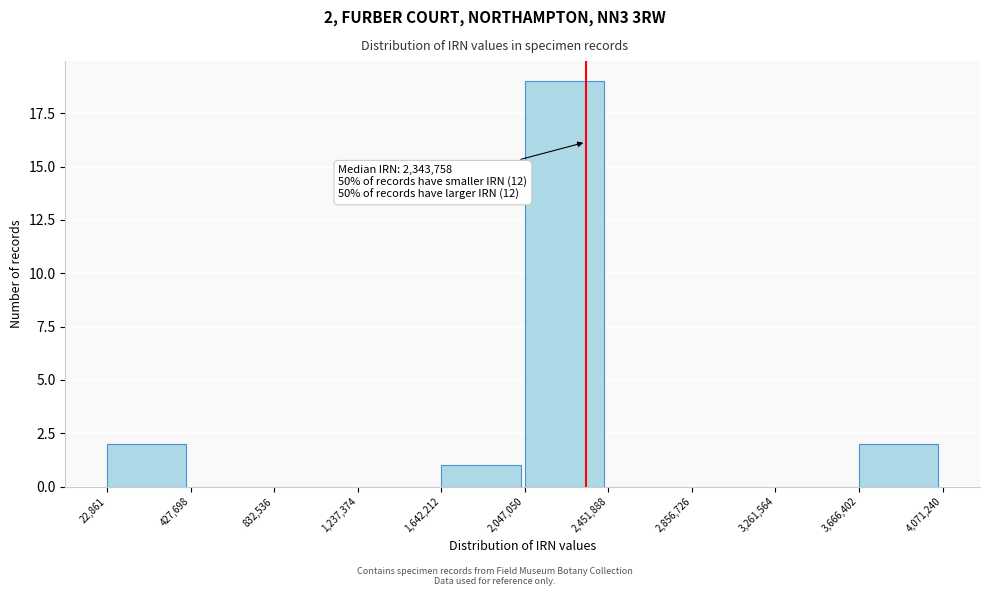

Over which range of the x-axis is the bar tallest?

2,047,050 to 2,451,888